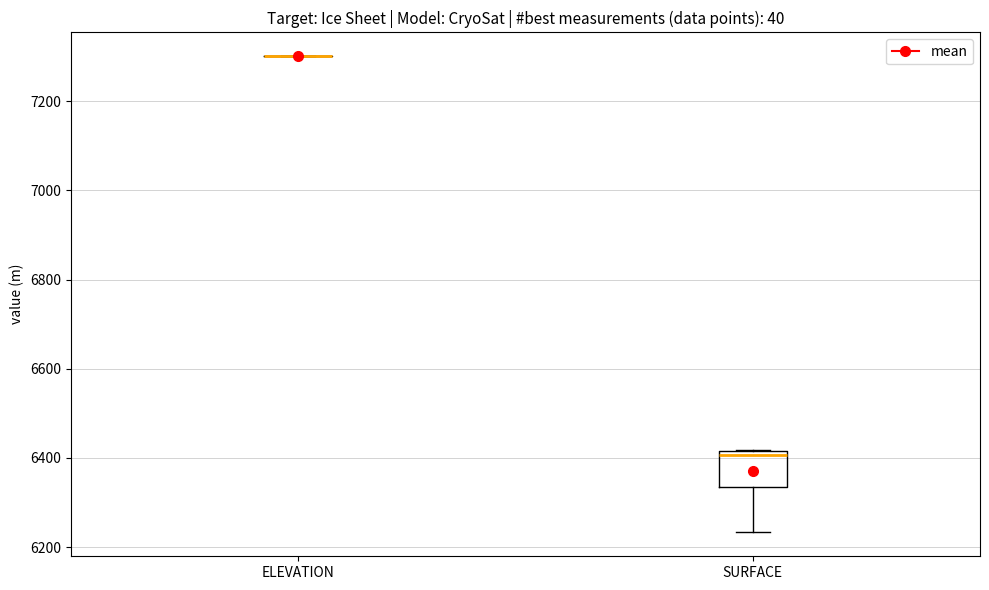

Reading left to right, transcribe this box plot: for each box, give where its median line is, the range the box spans, and where its two whiskers end, as read against the y-axis. The values are not printed on the chart, so give them approximately, as read against the axis.

ELEVATION: box collapsed to a line at 7300, whiskers 7300 to 7300
SURFACE: median 6400, box 6340 to 6420, whiskers 6240 to 6420